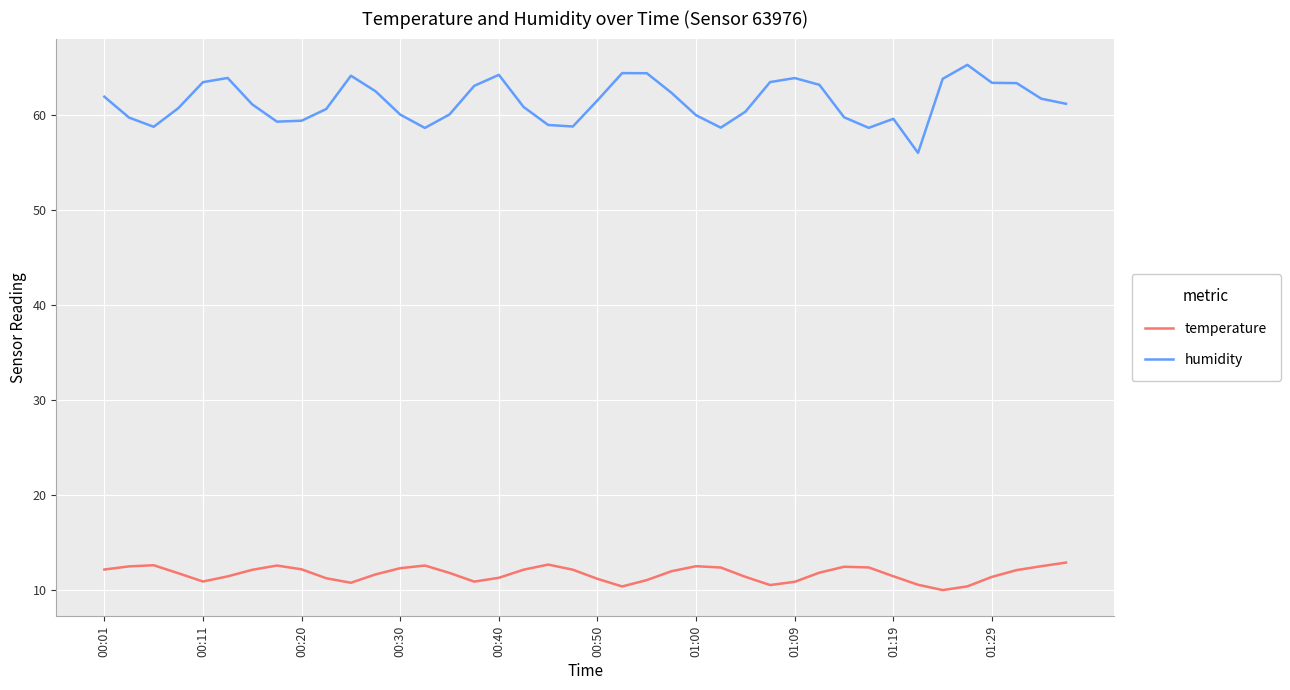

What is the minimum value shown in the chart?

10.0